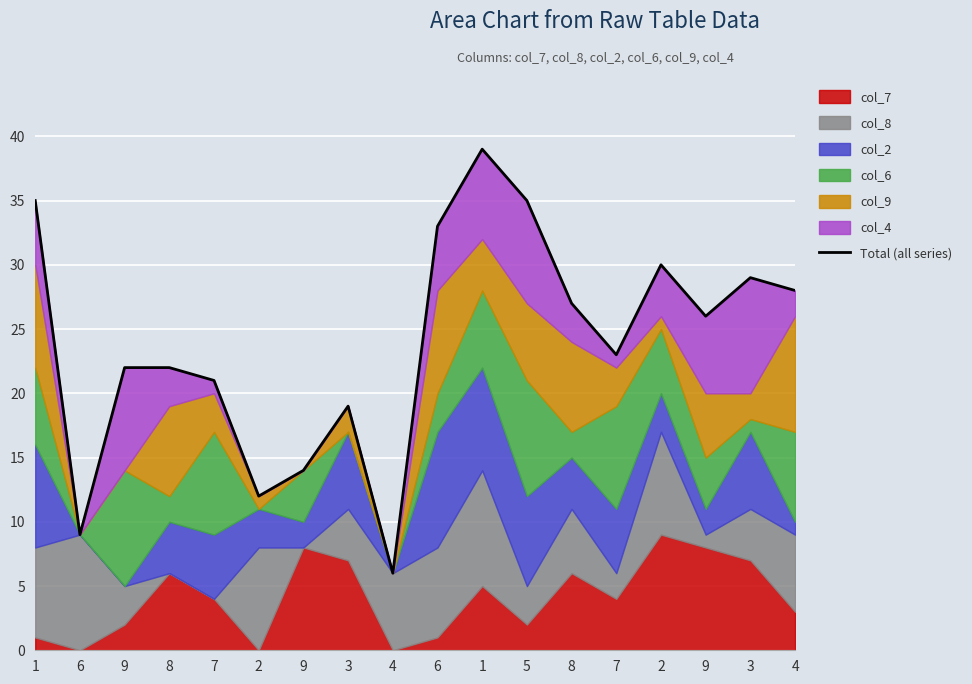

Rank the categories by value from highest to lowest.

1, 1, 5, 6, 2, 3, 4, 8, 9, 7, 9, 8, 7, 3, 9, 2, 6, 4